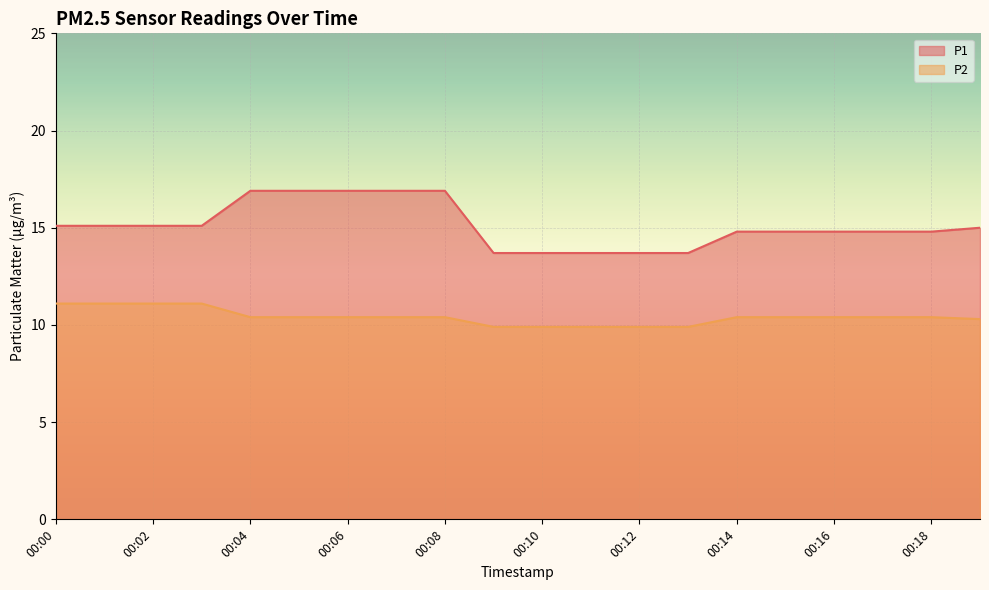

At 00:09, list the series in order from largest to smallest.

P1, P2